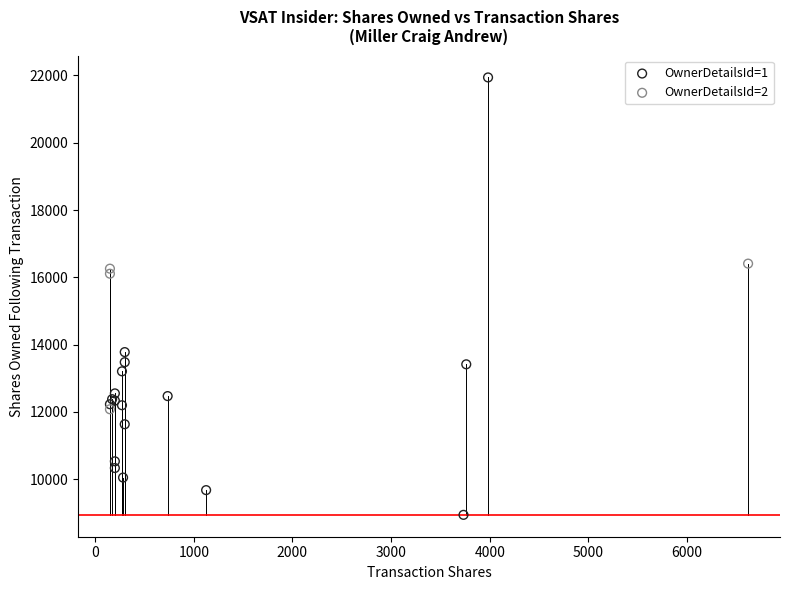

Which series contains the highest Y value?

OwnerDetailsId=1